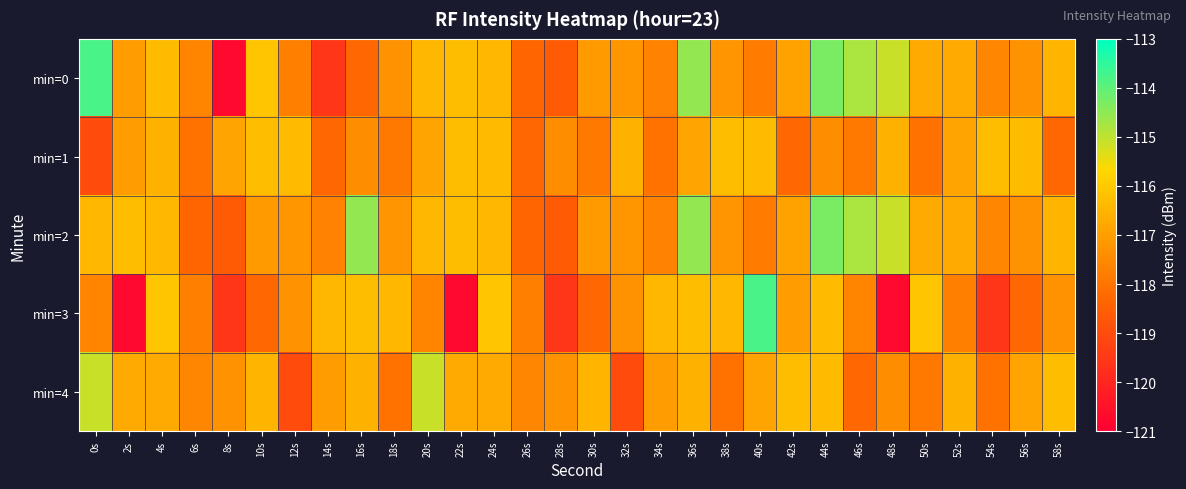

Reading left to right, transcribe all the data shown in this chart.

min=0: 0s=-113.8	2s=-117.1	4s=-116.3	6s=-117.6	8s=-120.7	10s=-116.1	12s=-117.7	14s=-119.5	16s=-118.3	18s=-117.3	20s=-116.5	22s=-116.3	24s=-116.4	26s=-118.3	28s=-118.6	30s=-117.1	32s=-117.2	34s=-117.6	36s=-114.5	38s=-117.2	40s=-117.8	42s=-116.9	44s=-114.3	46s=-114.8	48s=-115.1	50s=-116.7	52s=-116.7	54s=-117.6	56s=-117.3	58s=-116.5
min=1: 0s=-119.0	2s=-117.0	4s=-116.6	6s=-118.0	8s=-116.9	10s=-116.3	12s=-116.3	14s=-118.3	16s=-117.4	18s=-117.9	20s=-116.9	22s=-116.3	24s=-116.3	26s=-118.3	28s=-117.4	30s=-117.9	32s=-116.6	34s=-118.0	36s=-116.9	38s=-116.3	40s=-116.3	42s=-118.3	44s=-117.4	46s=-117.9	48s=-116.6	50s=-118.0	52s=-116.9	54s=-116.3	56s=-116.3	58s=-118.3
min=2: 0s=-116.5	2s=-116.3	4s=-116.4	6s=-118.3	8s=-118.6	10s=-117.1	12s=-117.2	14s=-117.6	16s=-114.5	18s=-117.2	20s=-116.5	22s=-116.3	24s=-116.4	26s=-118.3	28s=-118.6	30s=-117.1	32s=-117.2	34s=-117.6	36s=-114.5	38s=-117.2	40s=-117.8	42s=-116.9	44s=-114.3	46s=-114.8	48s=-115.1	50s=-116.7	52s=-116.7	54s=-117.6	56s=-117.3	58s=-116.5
min=3: 0s=-117.6	2s=-120.7	4s=-116.1	6s=-117.7	8s=-119.5	10s=-118.3	12s=-117.3	14s=-116.5	16s=-116.3	18s=-116.4	20s=-117.6	22s=-120.7	24s=-116.1	26s=-117.7	28s=-119.5	30s=-118.3	32s=-117.3	34s=-116.5	36s=-116.3	38s=-116.4	40s=-113.8	42s=-117.1	44s=-116.3	46s=-117.6	48s=-120.7	50s=-116.1	52s=-117.7	54s=-119.5	56s=-118.3	58s=-117.3
min=4: 0s=-115.1	2s=-116.7	4s=-116.7	6s=-117.6	8s=-117.3	10s=-116.5	12s=-119.0	14s=-117.0	16s=-116.6	18s=-118.0	20s=-115.1	22s=-116.7	24s=-116.7	26s=-117.6	28s=-117.3	30s=-116.5	32s=-119.0	34s=-117.0	36s=-116.6	38s=-118.0	40s=-116.9	42s=-116.3	44s=-116.3	46s=-118.3	48s=-117.4	50s=-117.9	52s=-116.6	54s=-118.0	56s=-116.9	58s=-116.3